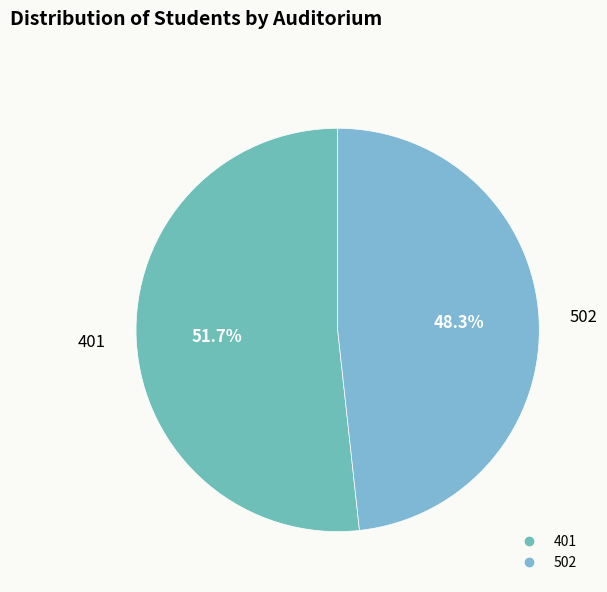

What percentage do 502 and 401 together represent?

100.0%